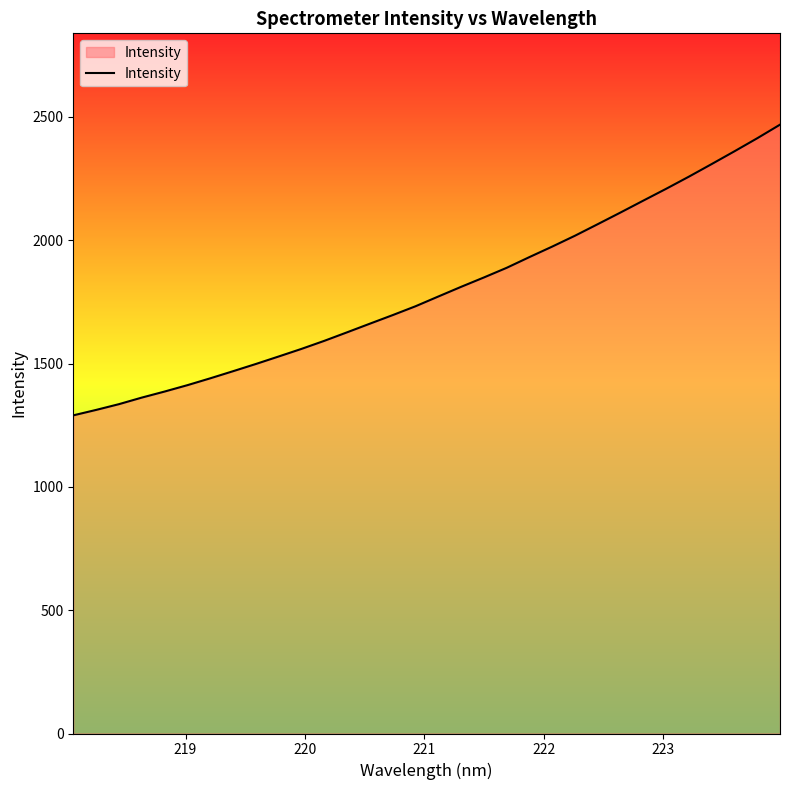

What is the difference between the maximum and minimum values?

1178.5